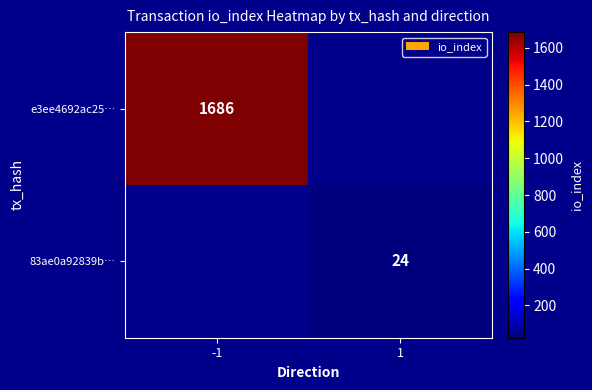

Is it true that 83ae0a92839b… equals 7 at 1?

False